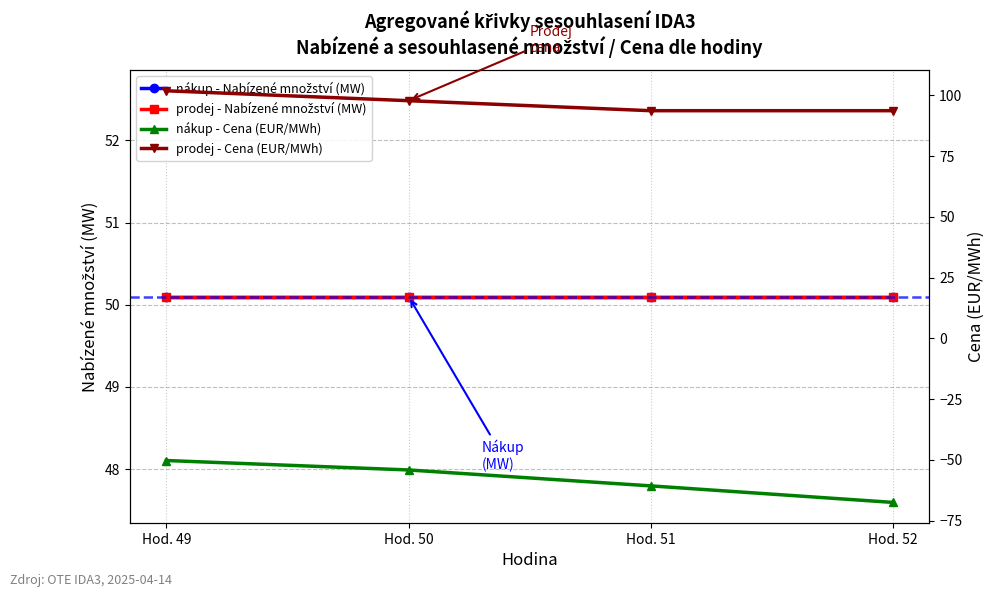

True or false: nákup - Cena (EUR/MWh) and prodej - Nabízené množství (MW) cross at least once.

False